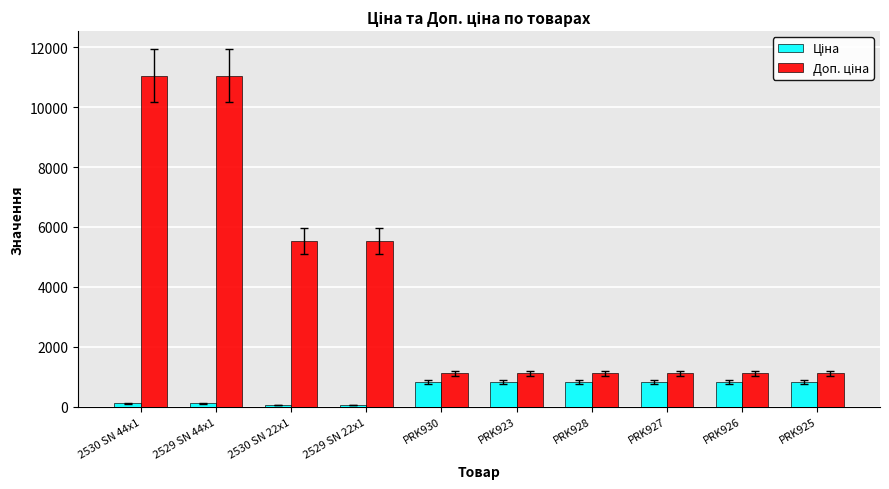

What is the total value across all series at PRK928?

1940.3